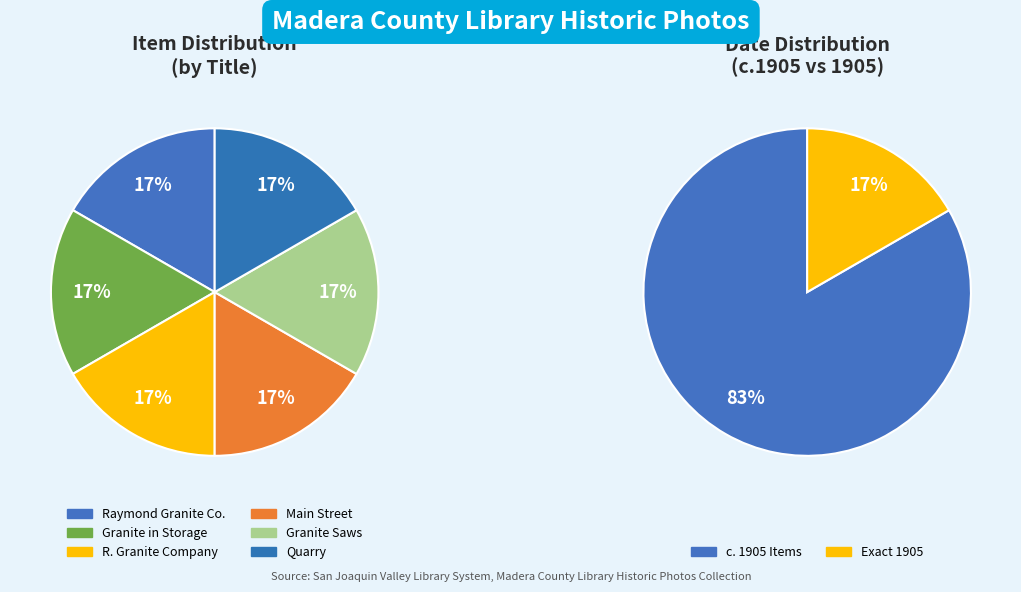

Which category has the biggest portion of the pie?

Raymond Granite Co.